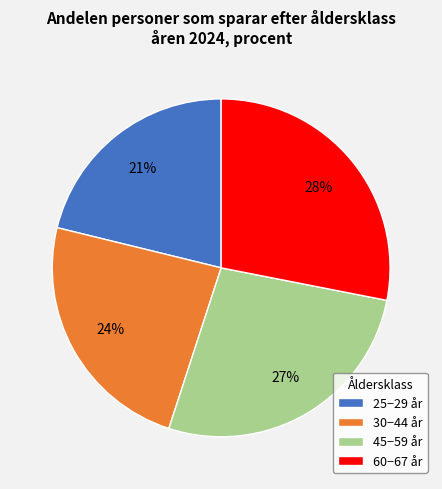

To the nearest percent, what is the difference between the largest and smallest slice percentages?

7%